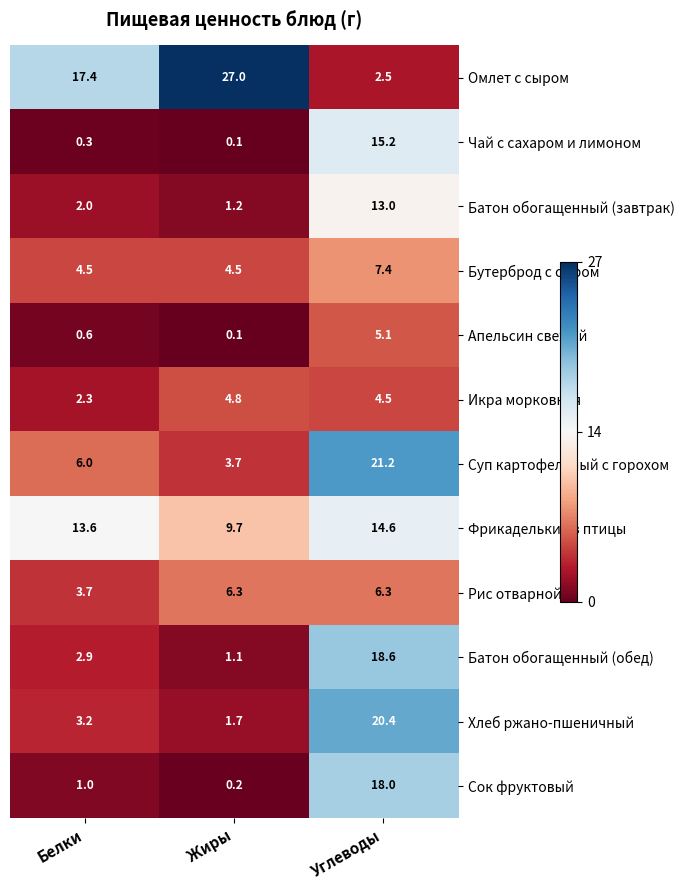

The value of Хлеб ржано-пшеничный at Жиры is 1.7. True or false?

True